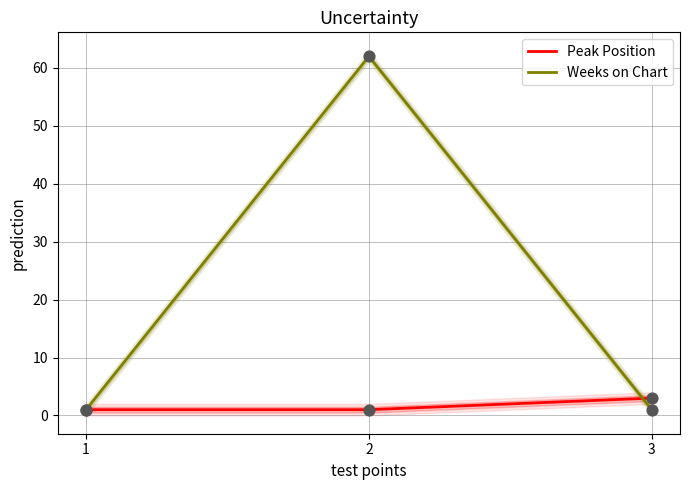

What is the total value across all series at 2?

63